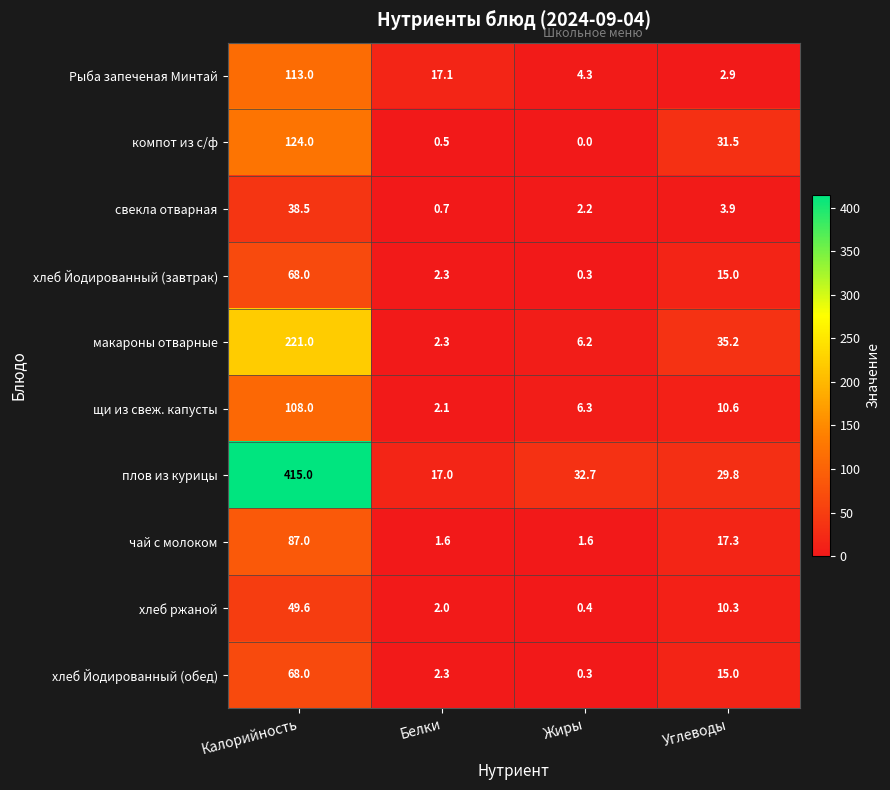

At how many categories does at least one series exceed 23?

3